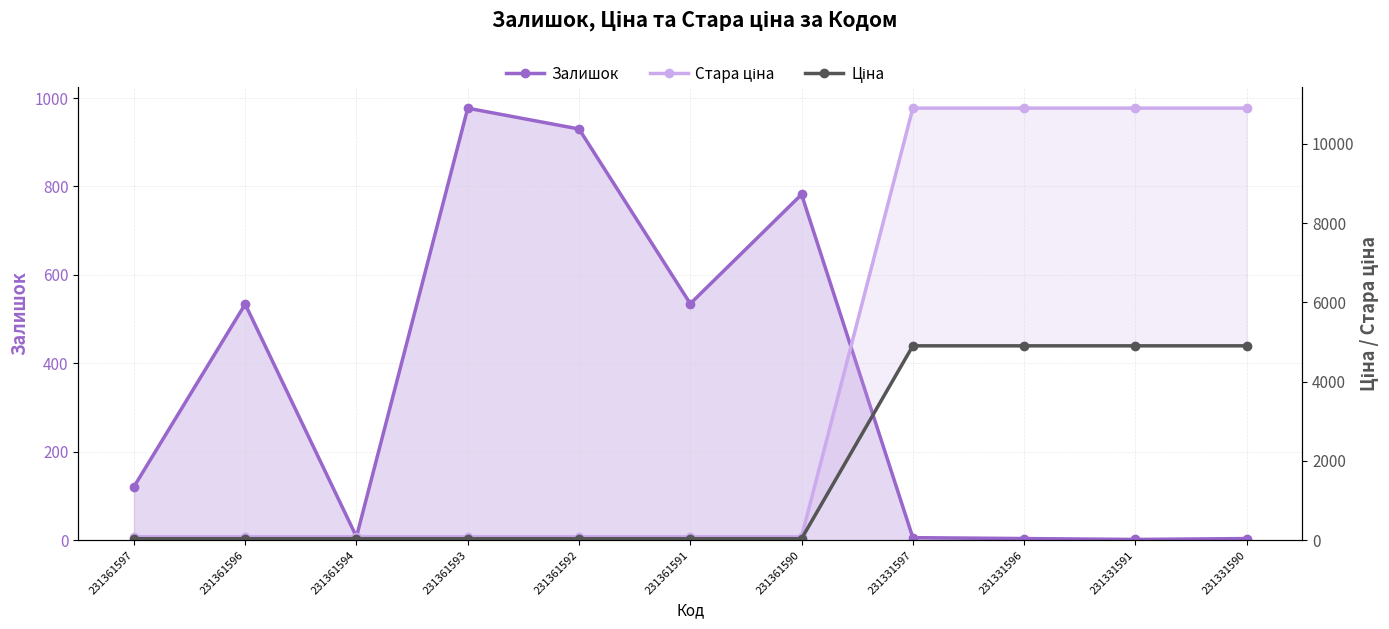

Between 231361594 and 231361593, which series saw the biggest shift?

Залишок